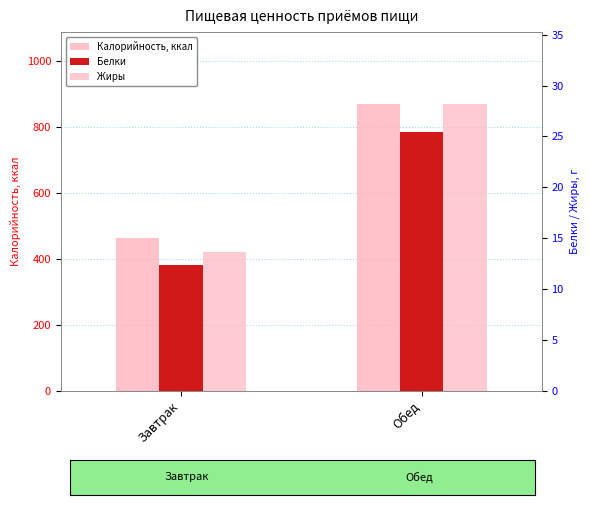

What is the total value across all series at Завтрак?

487.3